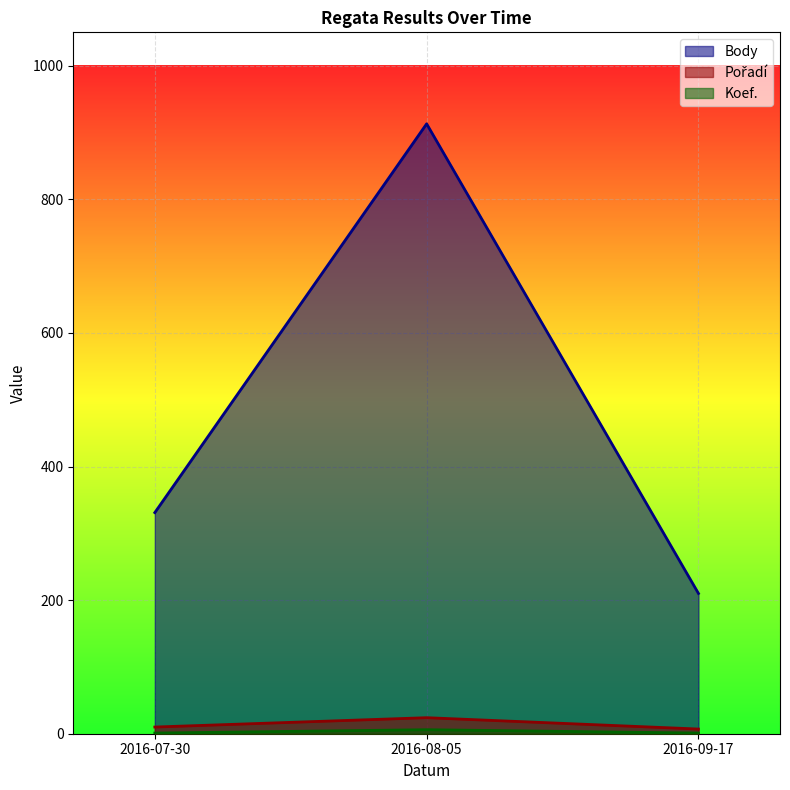

Rank the series at 2016-09-17 from highest to lowest value.

Body, Pořadí, Koef.